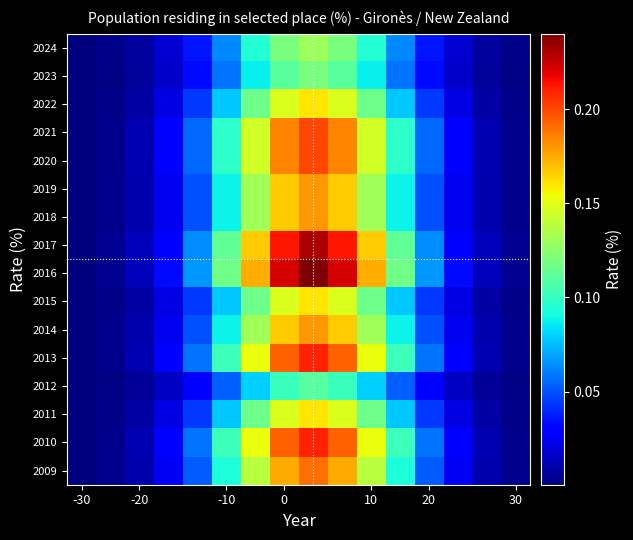

List the series in order of their peak value, lowest first.

2012, 2023, 2024, 2022, 2015, 2011, 2019, 2018, 2014, 2009, 2021, 2020, 2013, 2010, 2017, 2016